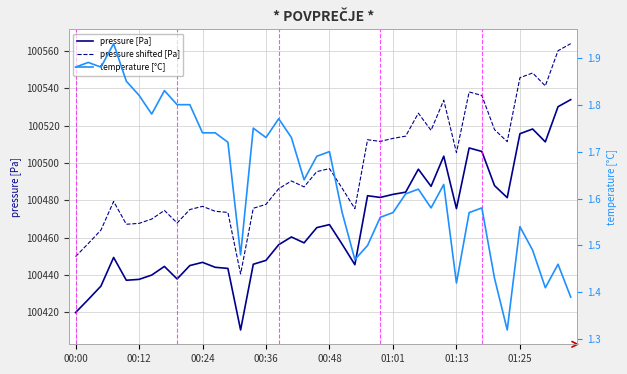

Which category has the highest value in the pressure shifted [Pa] series?

39